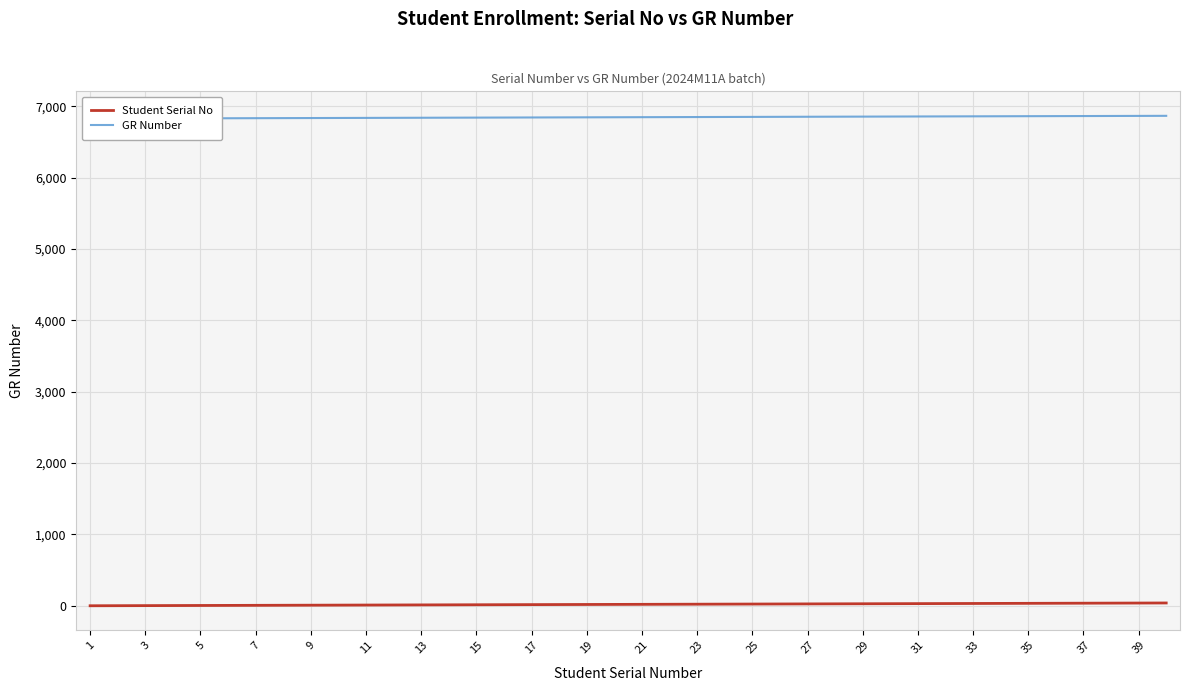

At 27, list the series in order from smallest to largest.

Student Serial No, GR Number